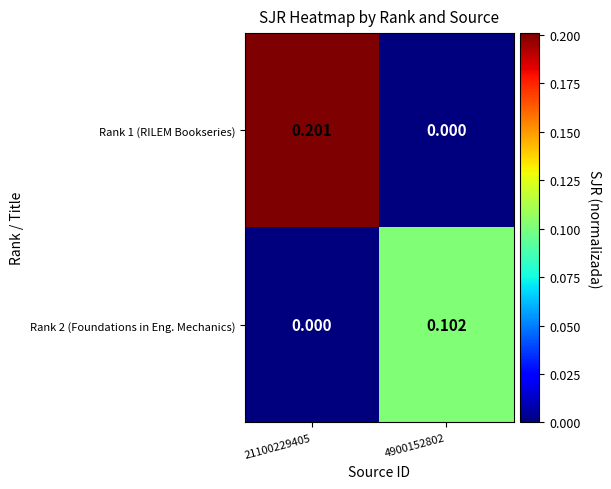

Between 21100229405 and 4900152802, which series saw the biggest shift?

Rank 1 (RILEM Bookseries)